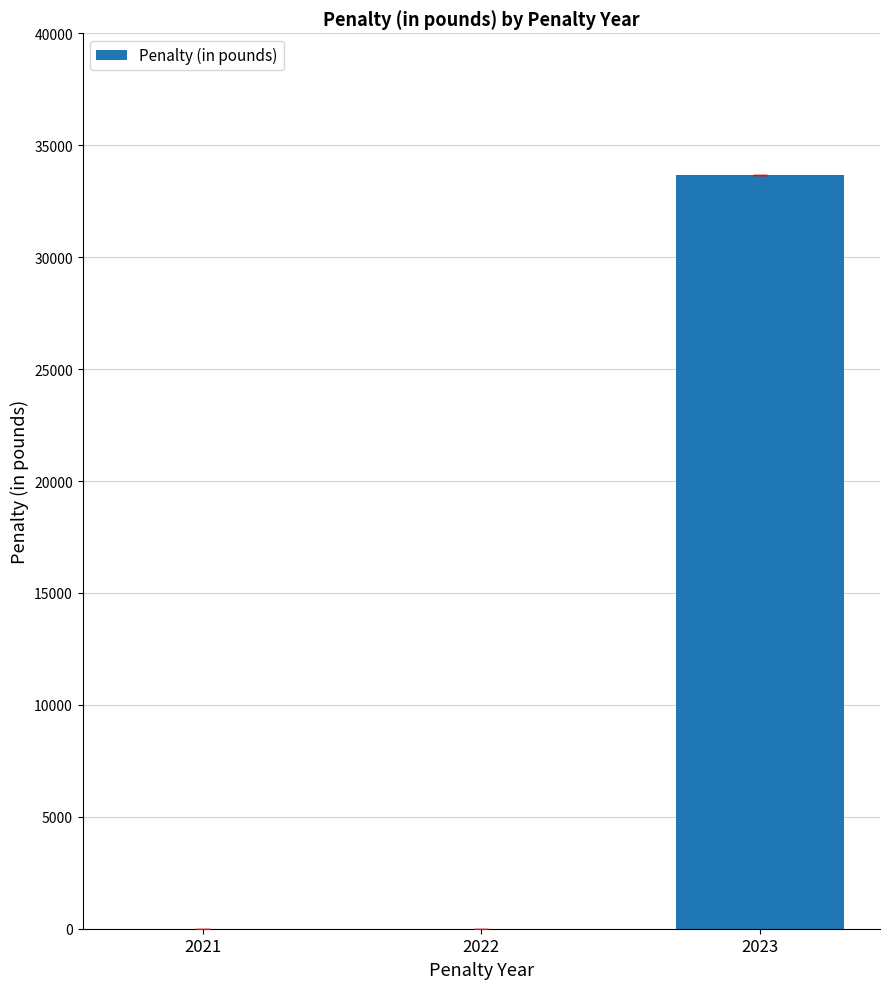

What is the greatest value displayed?

33666